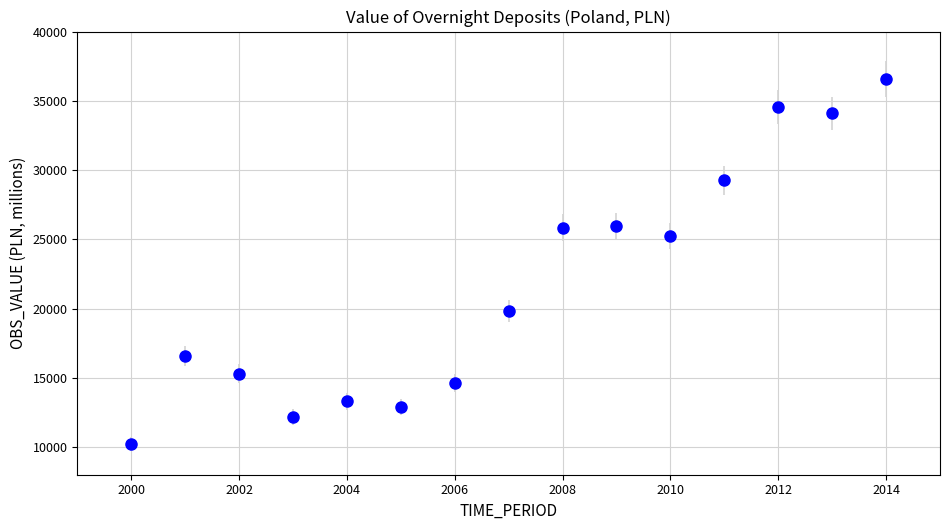

What is the range of X values (max minus min)?

14.0